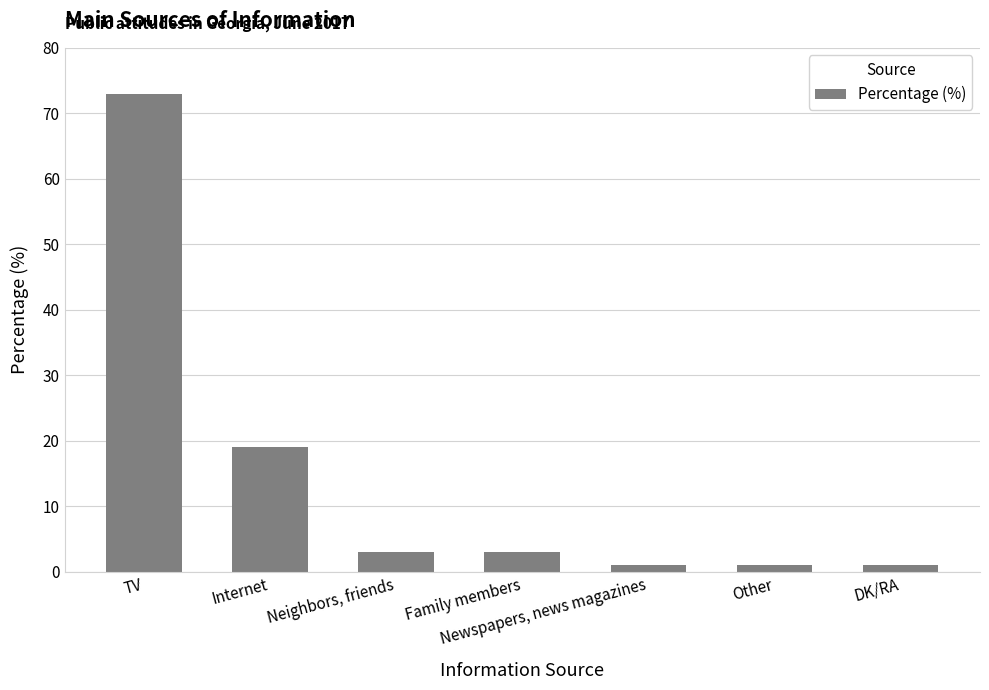

What position from the right is Other?

2